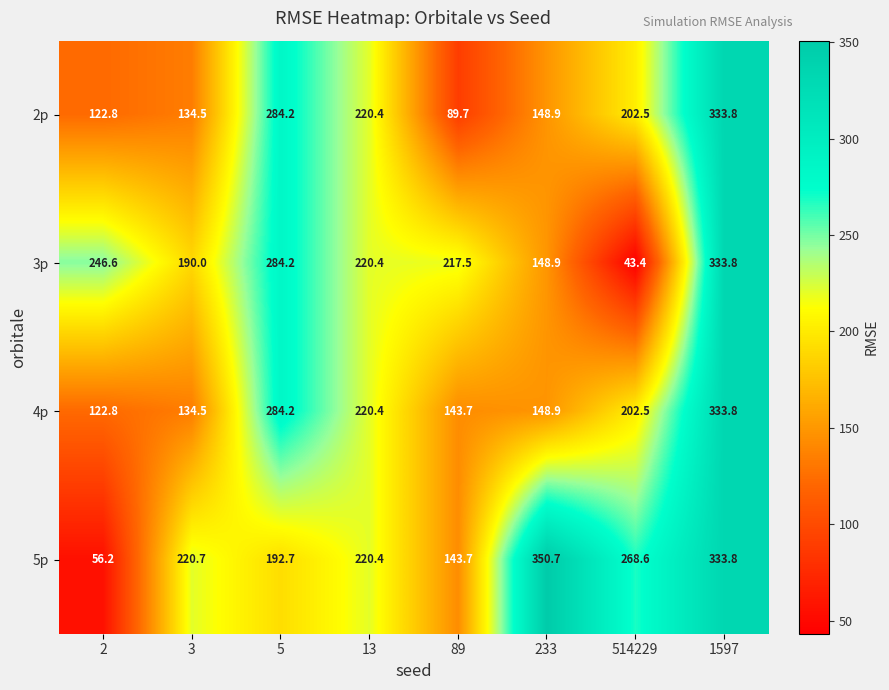

True or false: 2p has a value of 150.6 at 13.

False